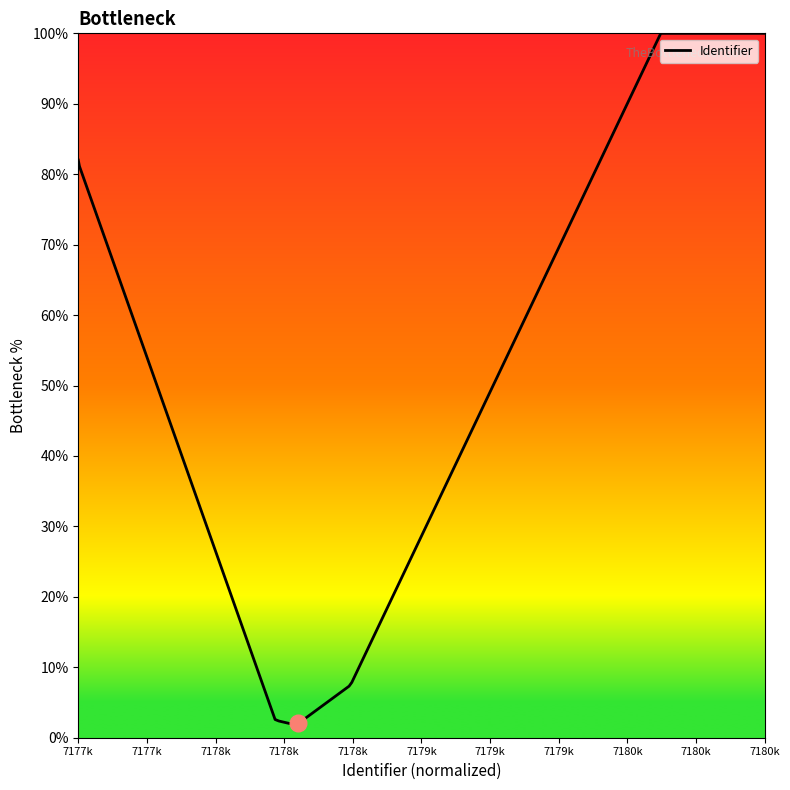

Does the chart display data point markers on the line(s)?

No